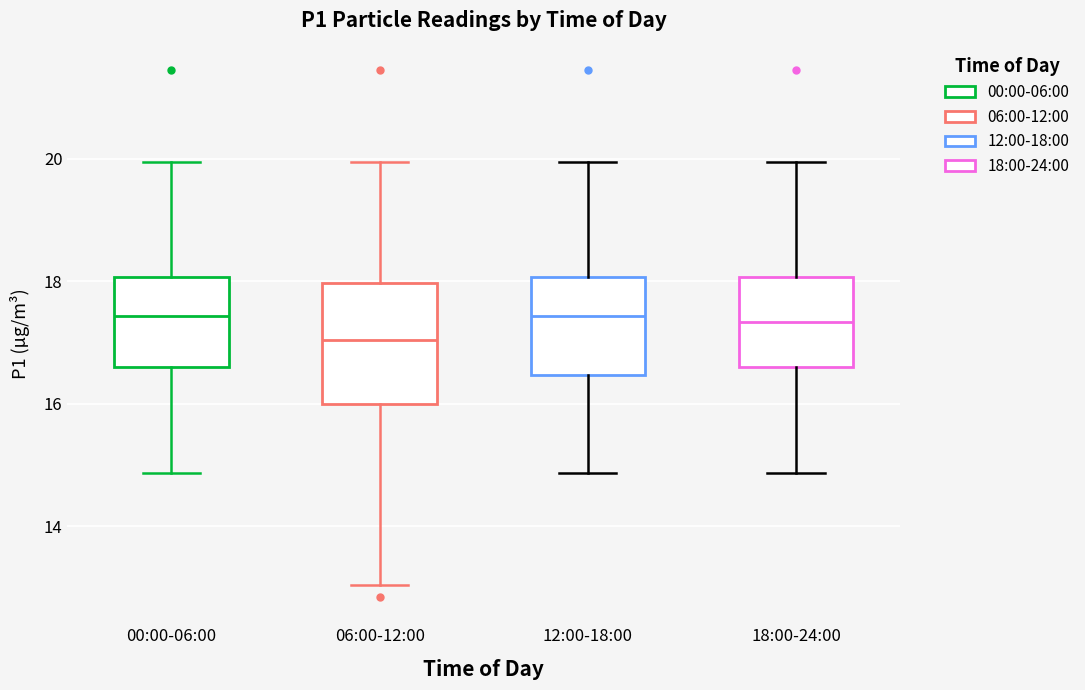

Where does the upper whisker of the box for 00:00-06:00 end on the y-axis? The values are not printed on the chart, so give them approximately, as read against the axis.

20.0